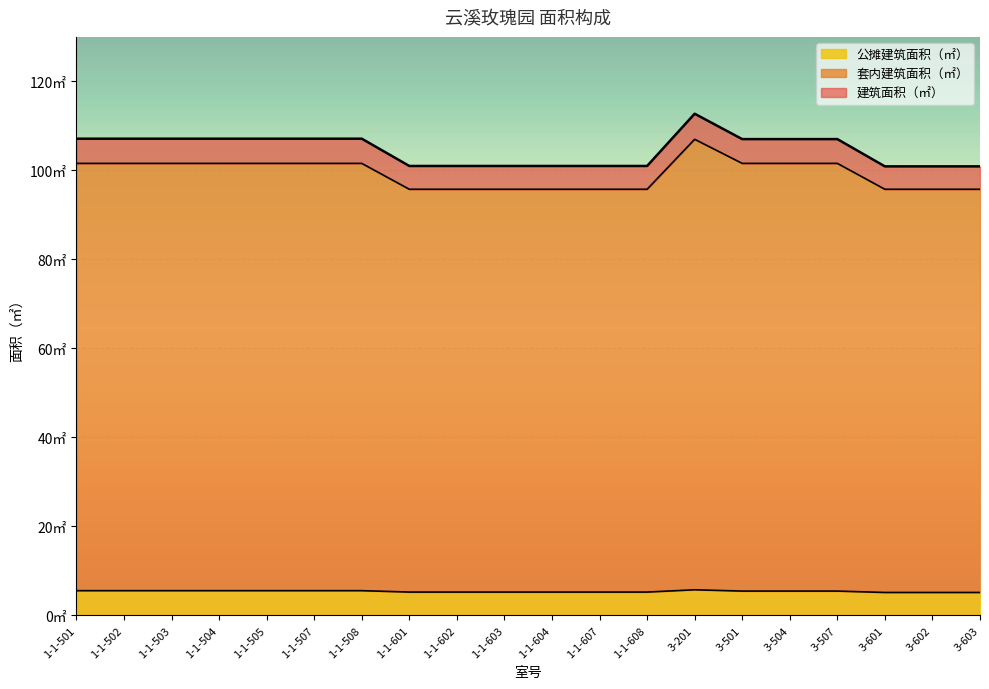

Count the 公摊建筑面积（㎡） values in the range 5 to 6.

20